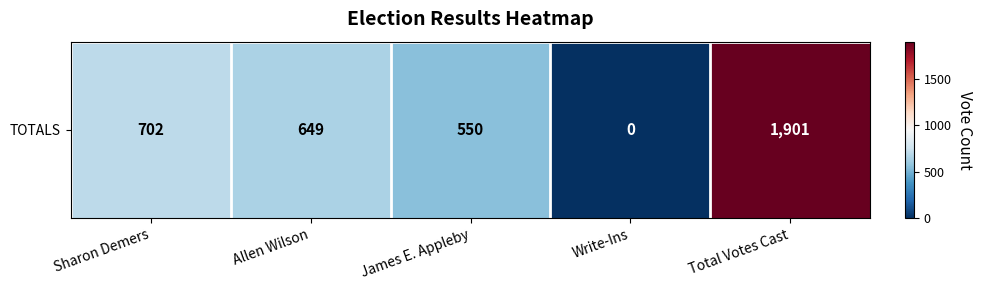

Reading left to right, extract all data points from this chart.

Sharon Demers=702	Allen Wilson=649	James E. Appleby=550	Write-Ins=0	Total Votes Cast=1901